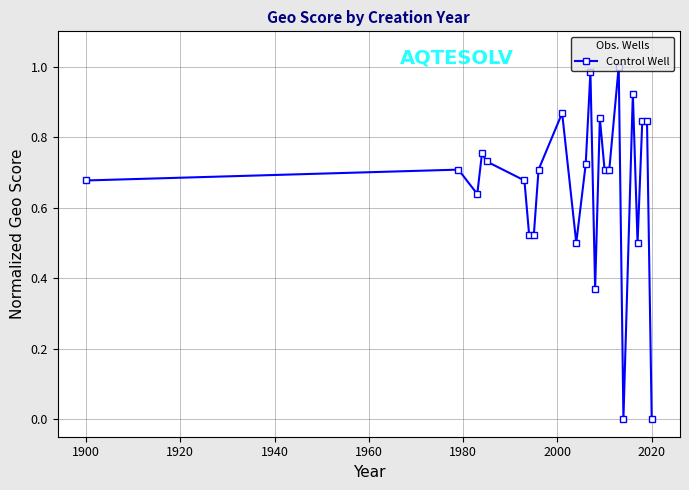

True or false: there are more than 2 points higher than both neighbors.

True